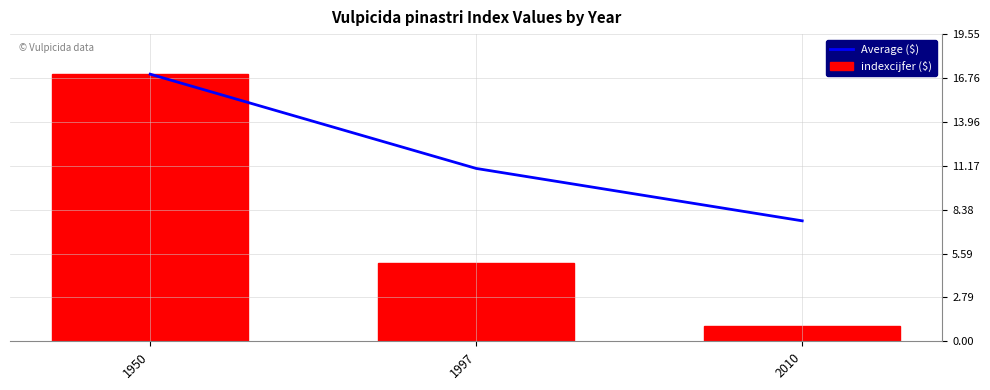

True or false: indexcijfer ($) has a value of 2.1 at 1997.

False